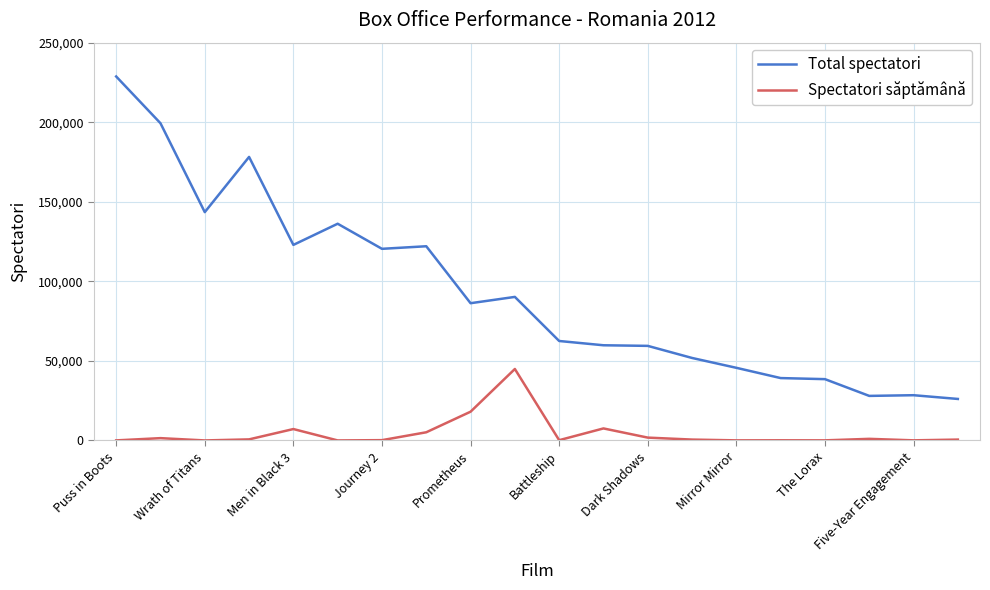

True or false: Spectatori săptămână and Total spectatori intersect in this chart.

False